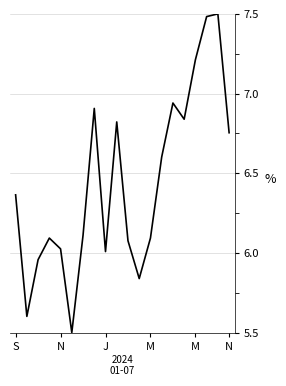

What is the smallest value displayed?

5.5